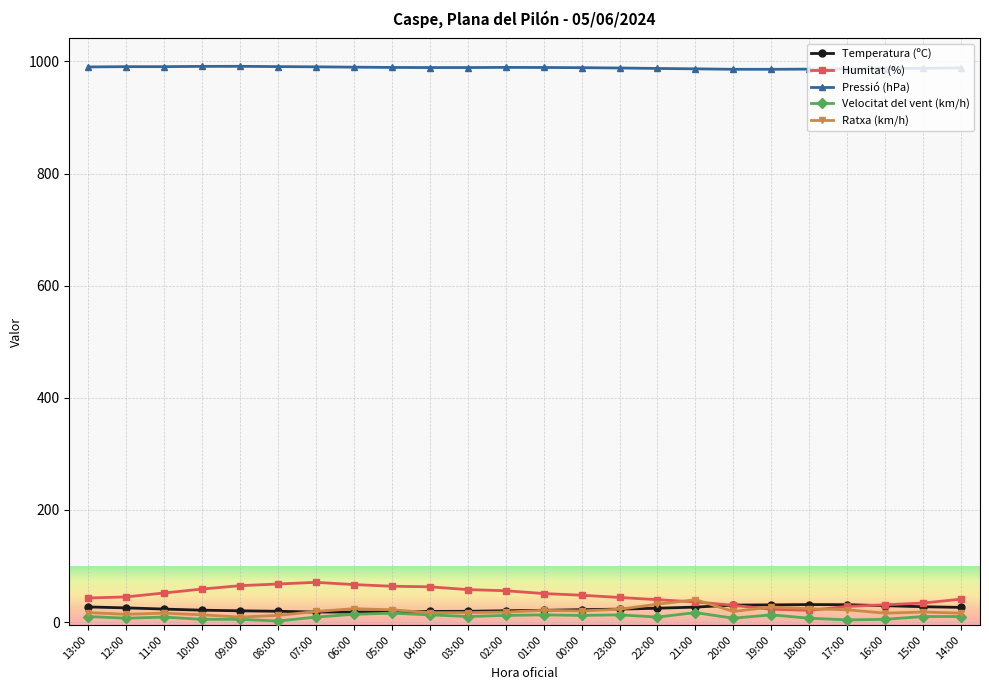

What is the value of the Humitat (%) point at the 6th from the left?

68.0